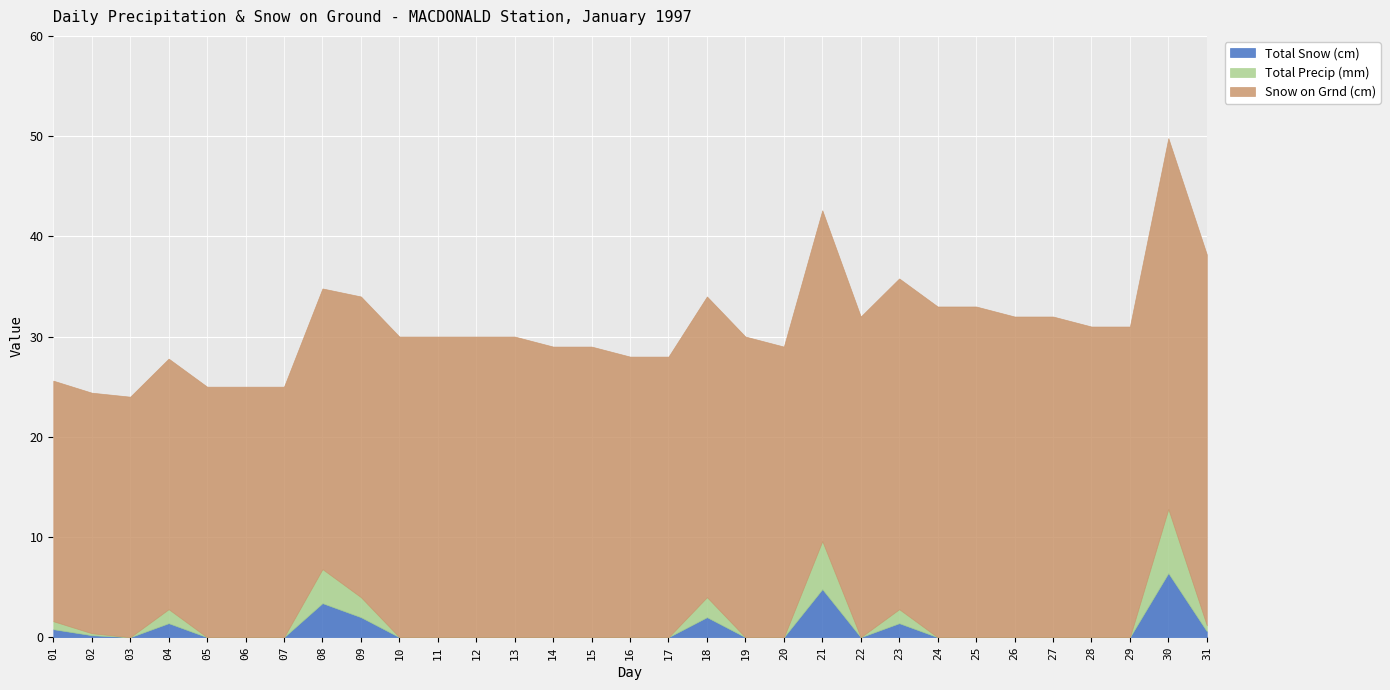

The value of Snow on Grnd (cm) at 16 is 28.0. True or false?

True